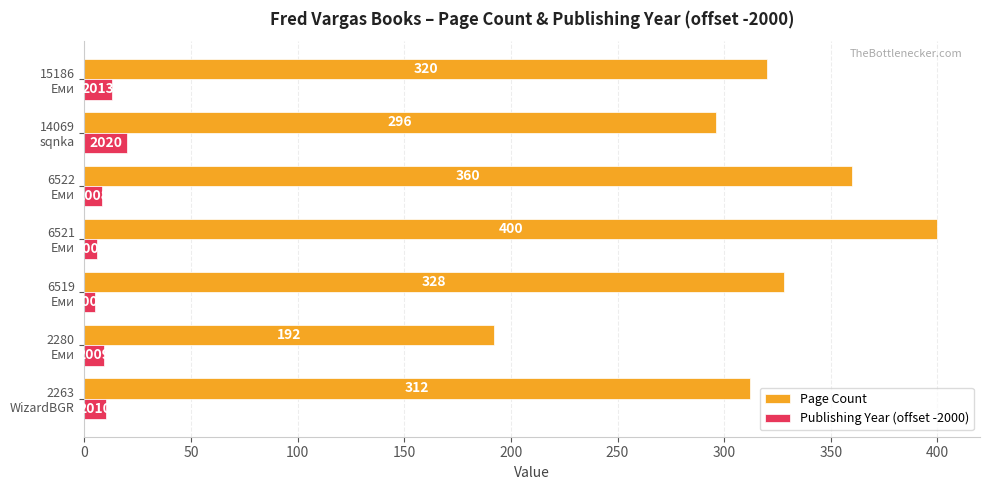

Rank the categories by Publishing Year (offset -2000) value from highest to lowest.

14069
sqnka, 15186
Еми, 2263
WizardBGR, 2280
Еми, 6522
Еми, 6521
Еми, 6519
Еми